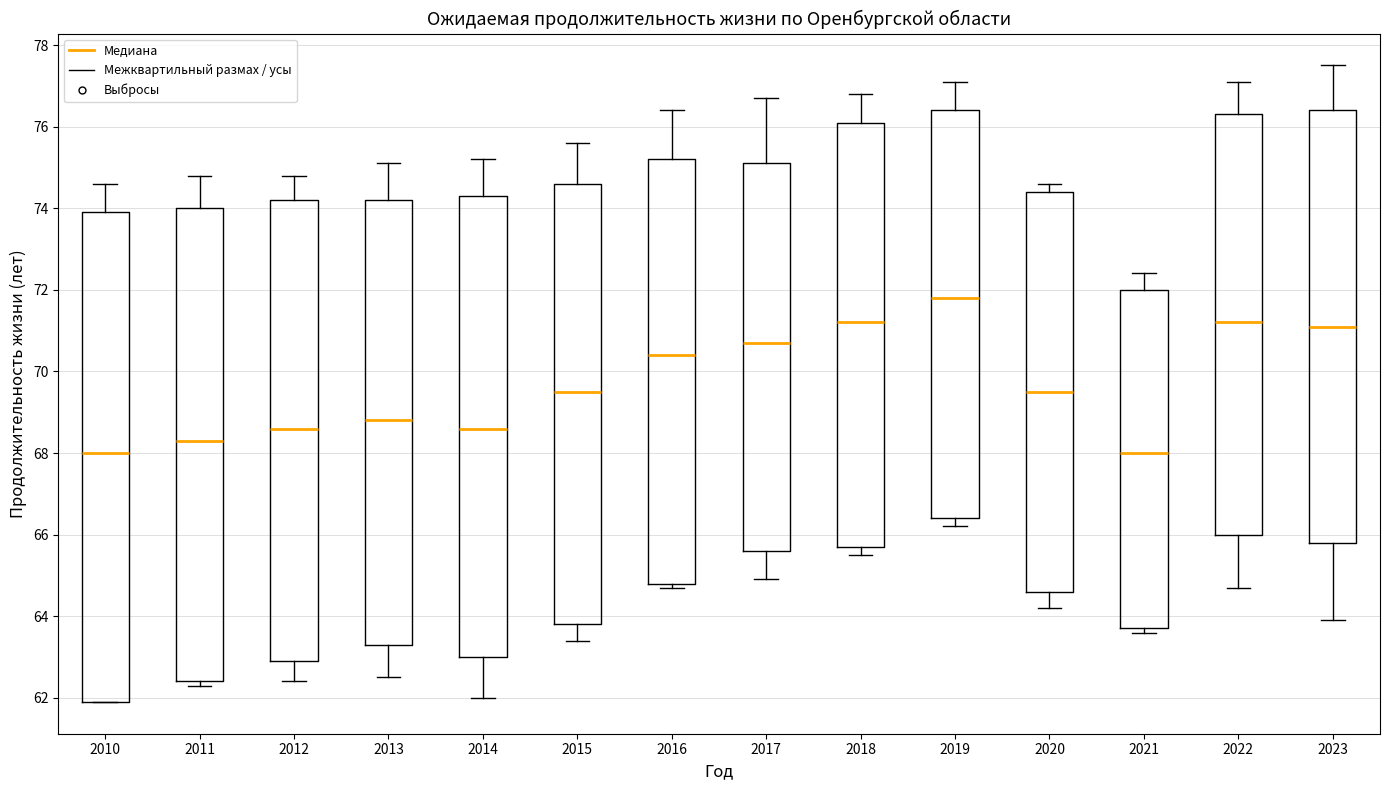

Where does the median line of the box at x = 2021 sit on the y-axis? The values are not printed on the chart, so give them approximately, as read against the axis.

68.0